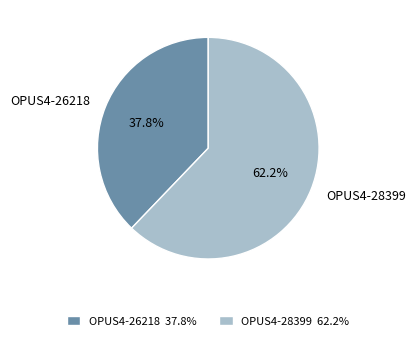

To the nearest percent, what portion does OPUS4-26218 represent?

38%